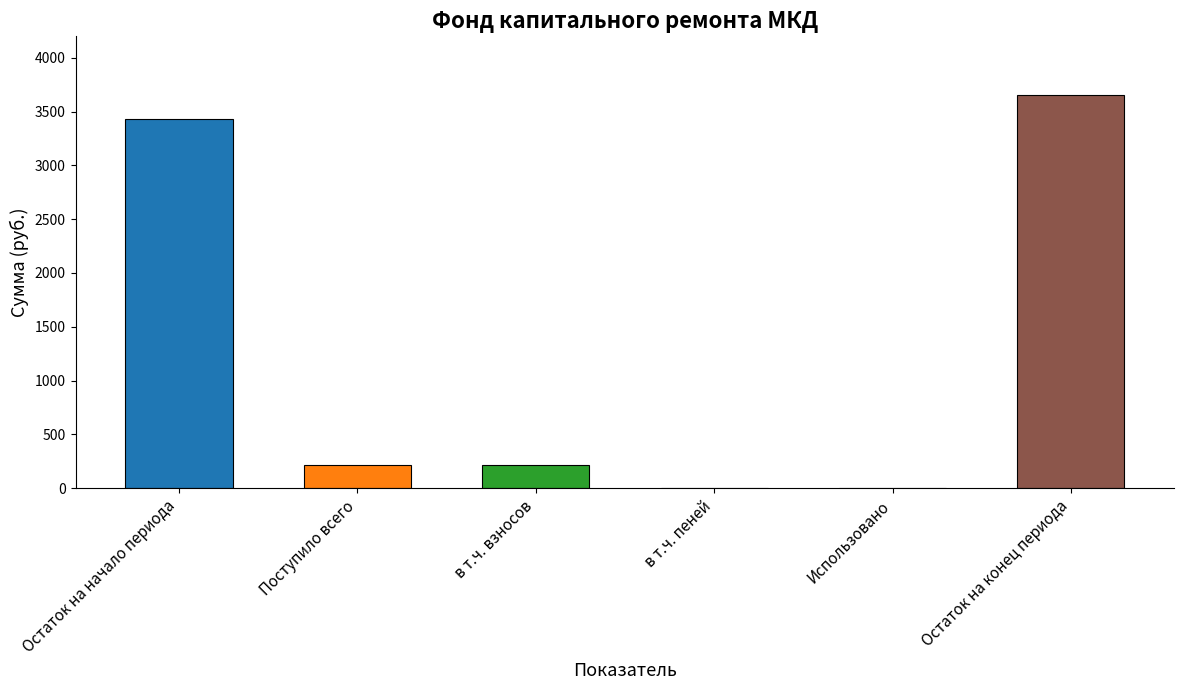

What is the sum of all values?

7522.8